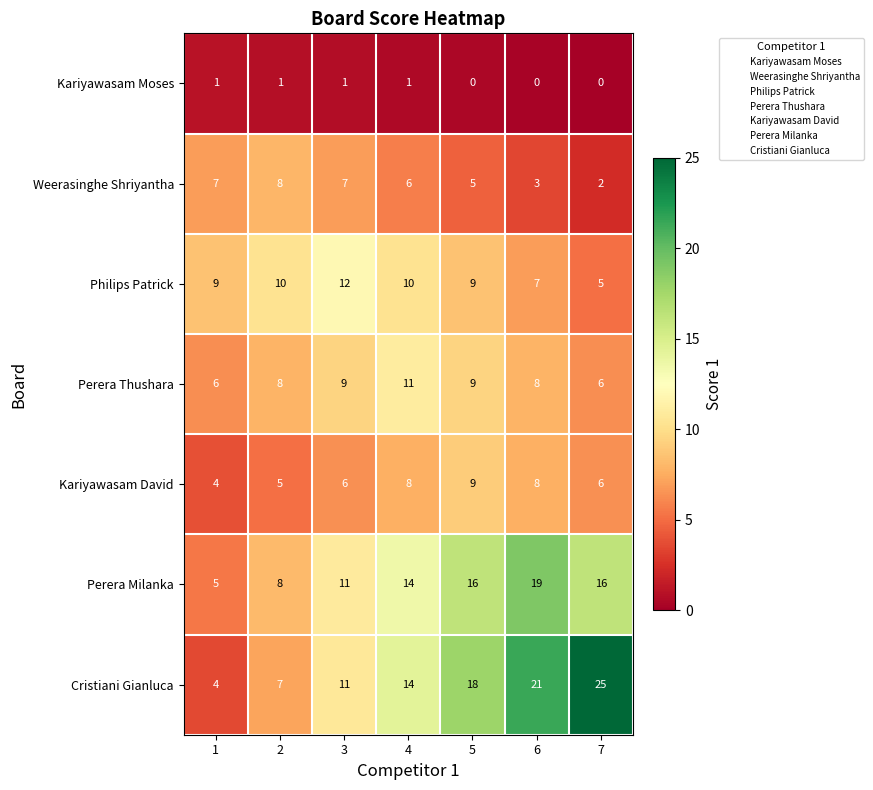

Is it true that Perera Milanka equals 9 at 7?

False